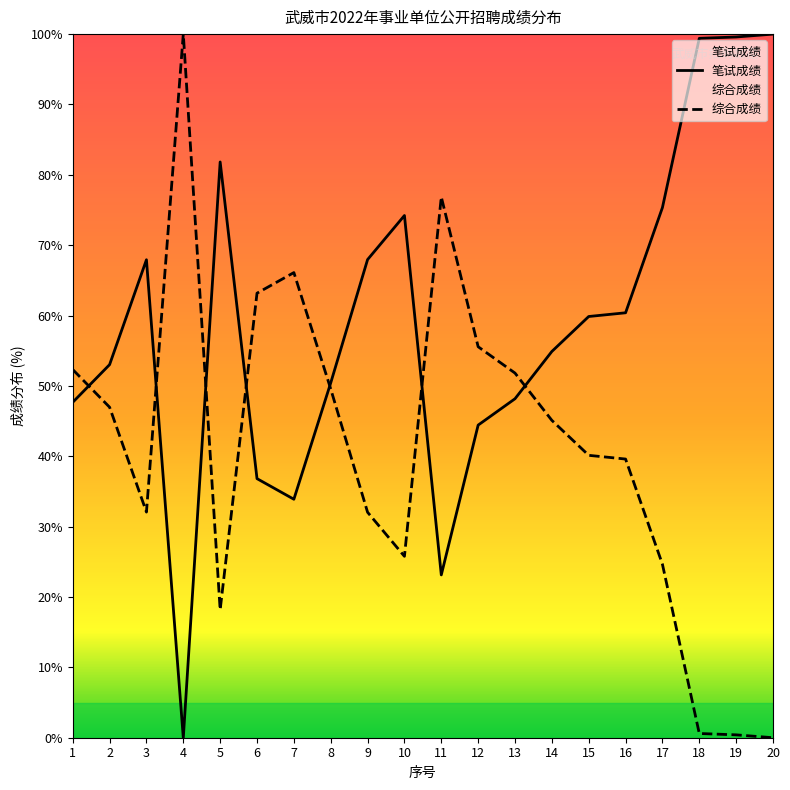

Is this an area chart (filled region under the line)?

No